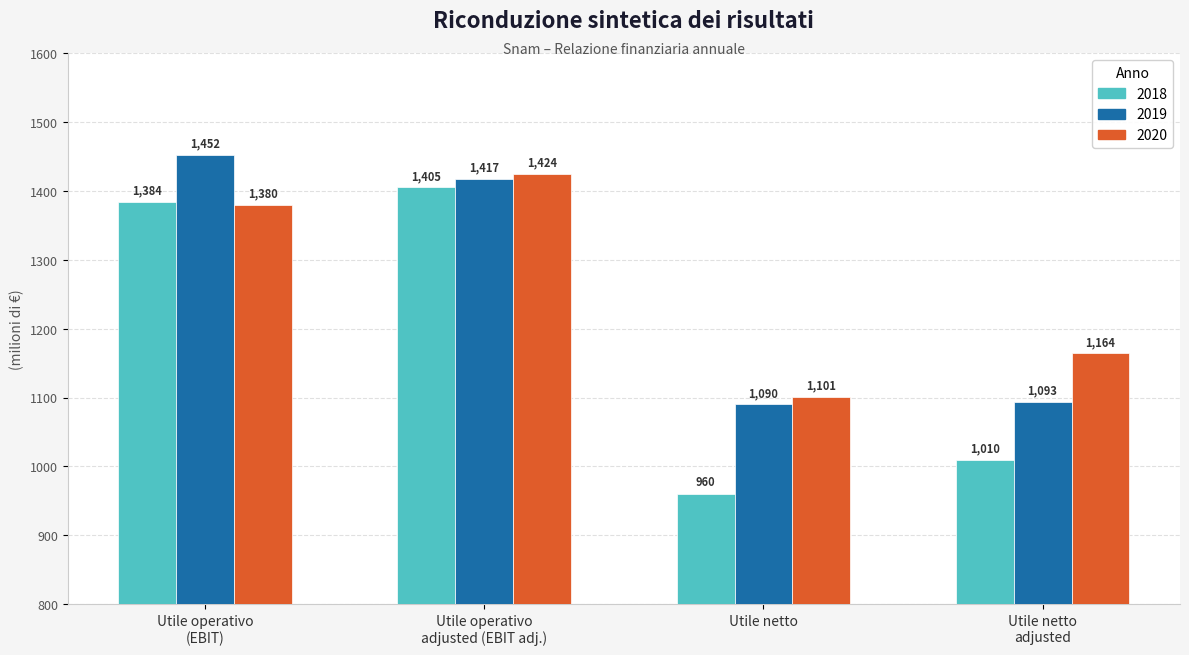

True or false: 2020 has a value of 1928 at Utile netto.

False